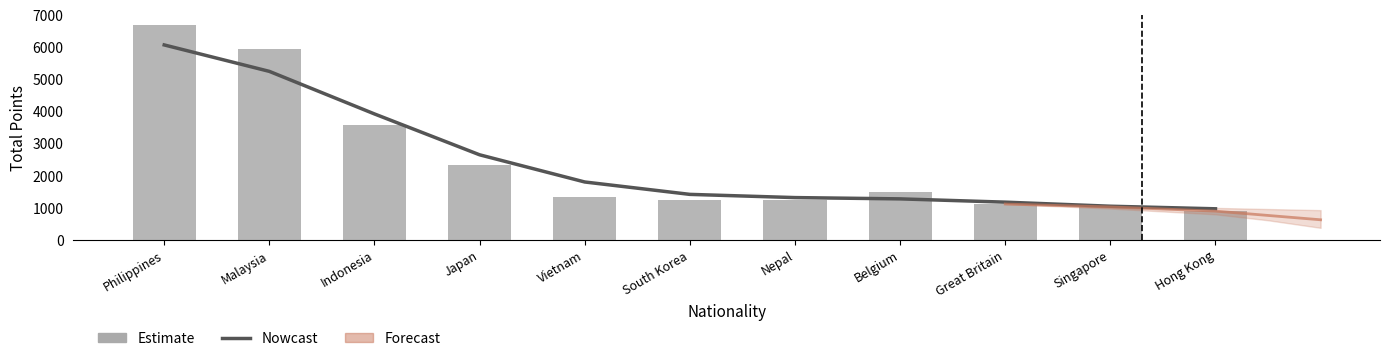

What is the approximate value of Nowcast at Belgium, to the nearest 50?

1300